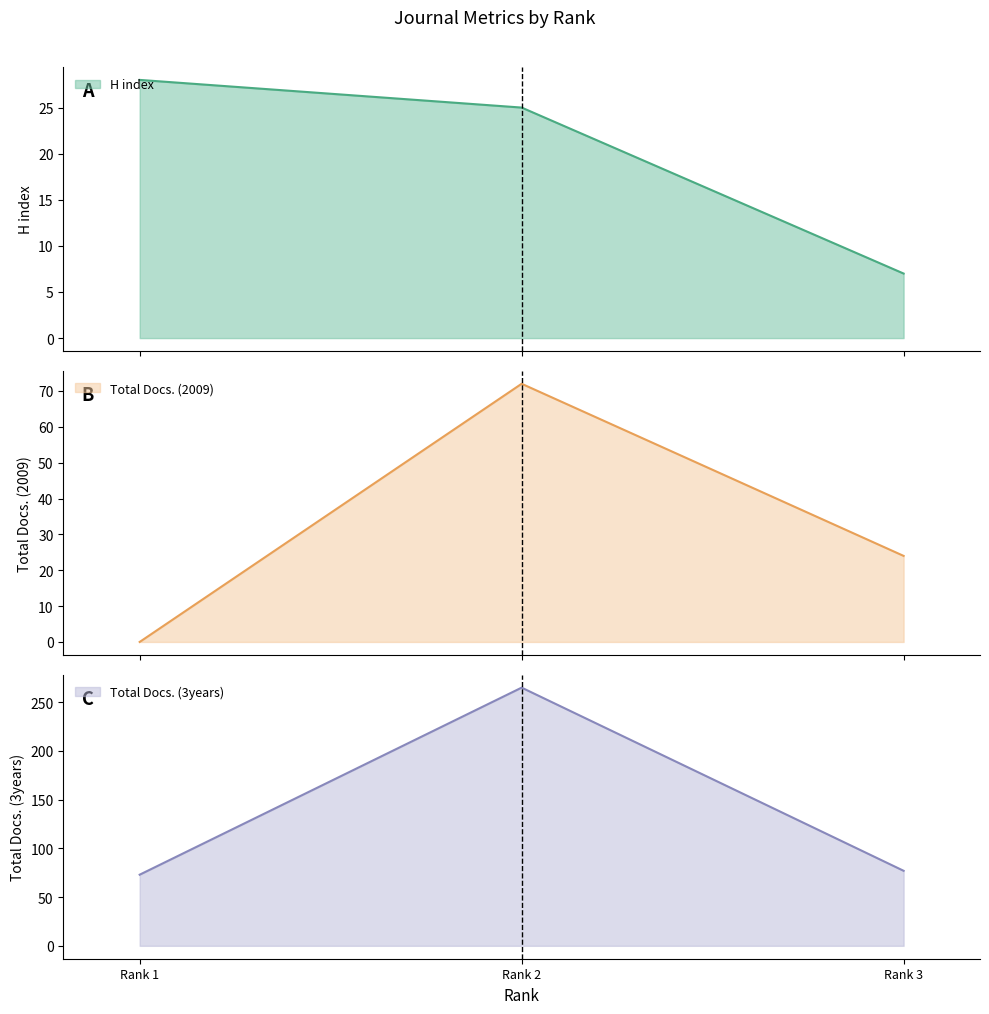

Reading left to right, what are all the values shown in this chart?

H index: Rank 1=28	Rank 2=25	Rank 3=7
Total Docs. (2009): Rank 1=0	Rank 2=72	Rank 3=24
Total Docs. (3years): Rank 1=73	Rank 2=265	Rank 3=77